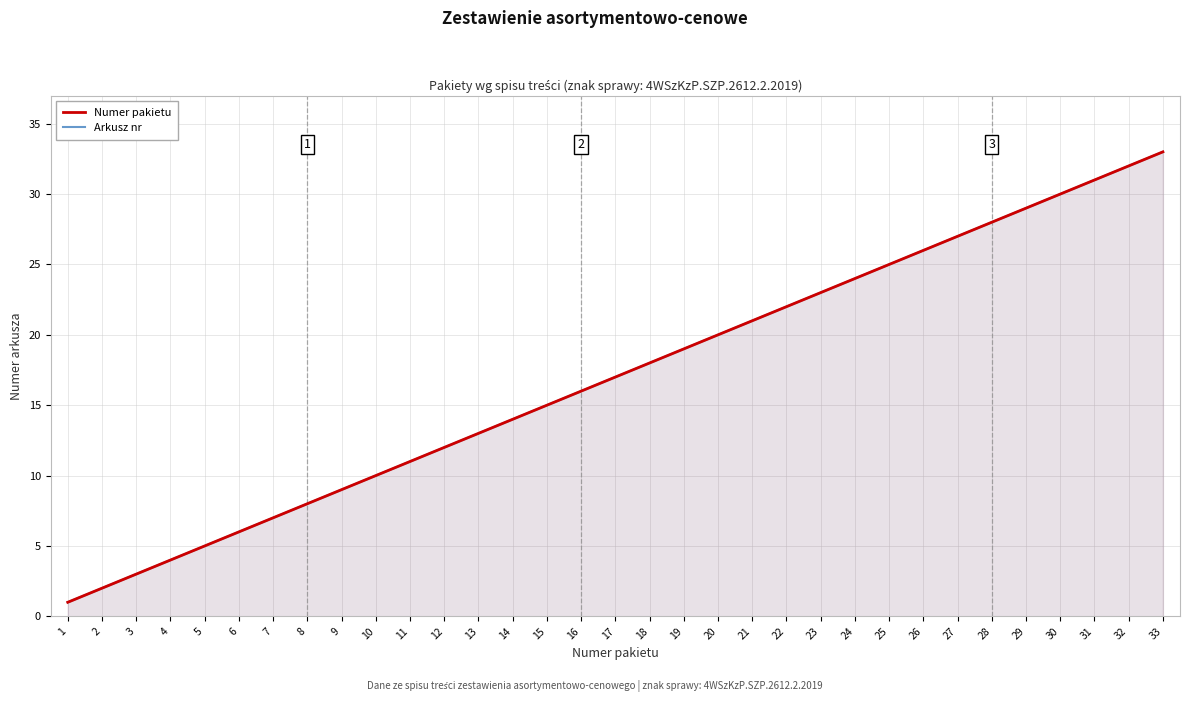

Count the number of data series in this chart.

2